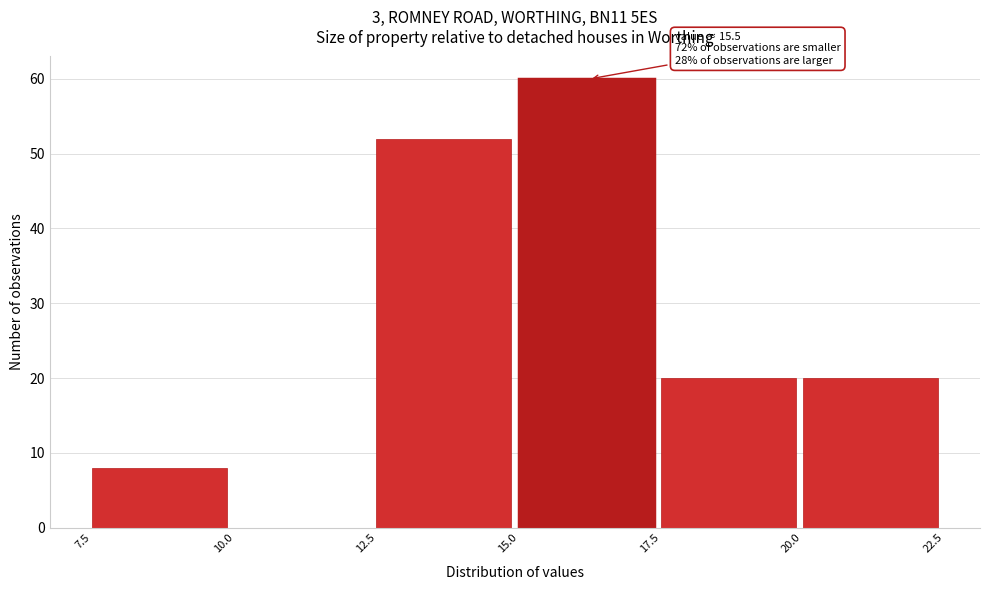

Which range on the x-axis has the tallest bar?

15.0 to 17.5